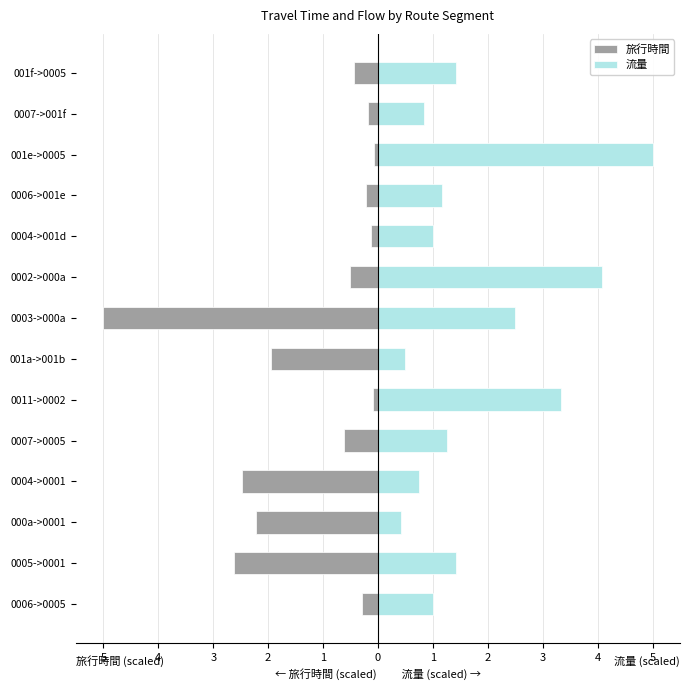

At 0007->0005, list the series in order from largest to smallest.

流量, 旅行時間